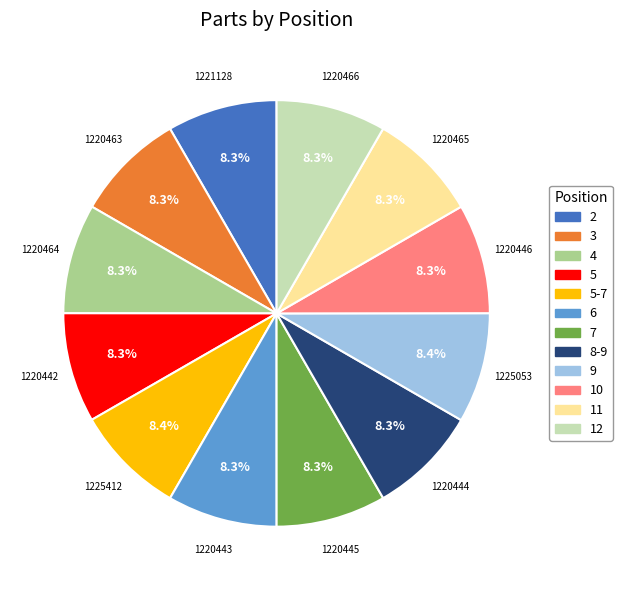

To the nearest percent, what is the average slice percentage?

8%